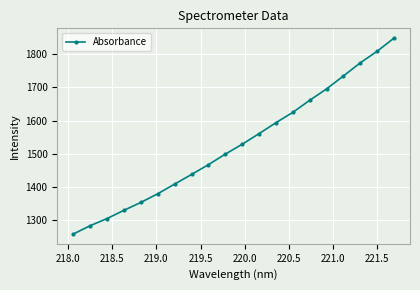

What is the minimum value shown in the chart?

1258.5